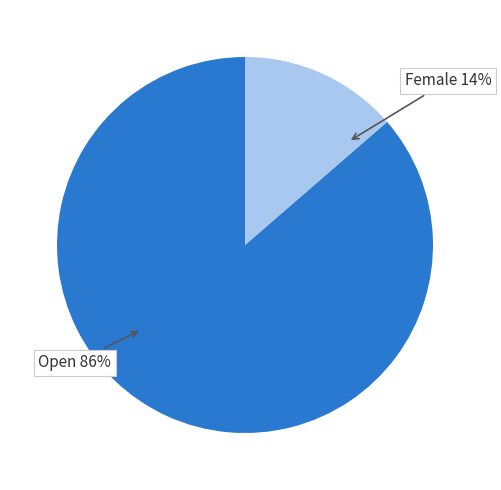

To the nearest percent, what is the average slice percentage?

50%